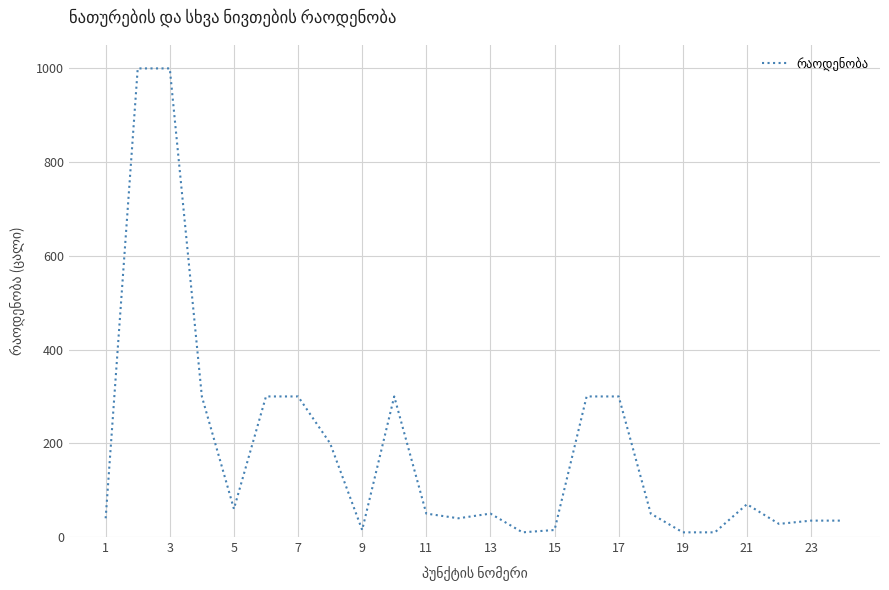

What is the greatest value displayed?

1000